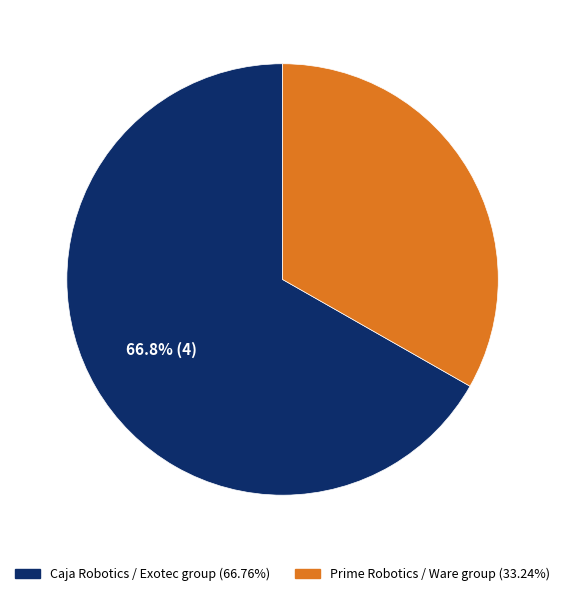

Does any single category account for the majority?

Yes